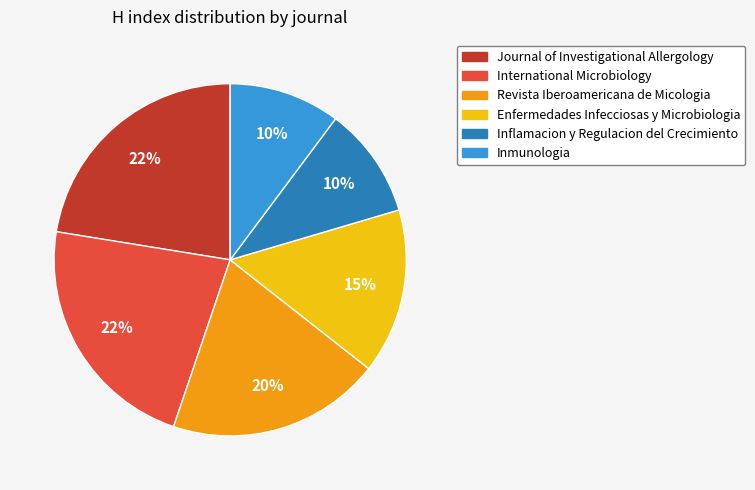

Approximately how many times larger is the value at Inmunologia compared to International Microbiology?

0.5